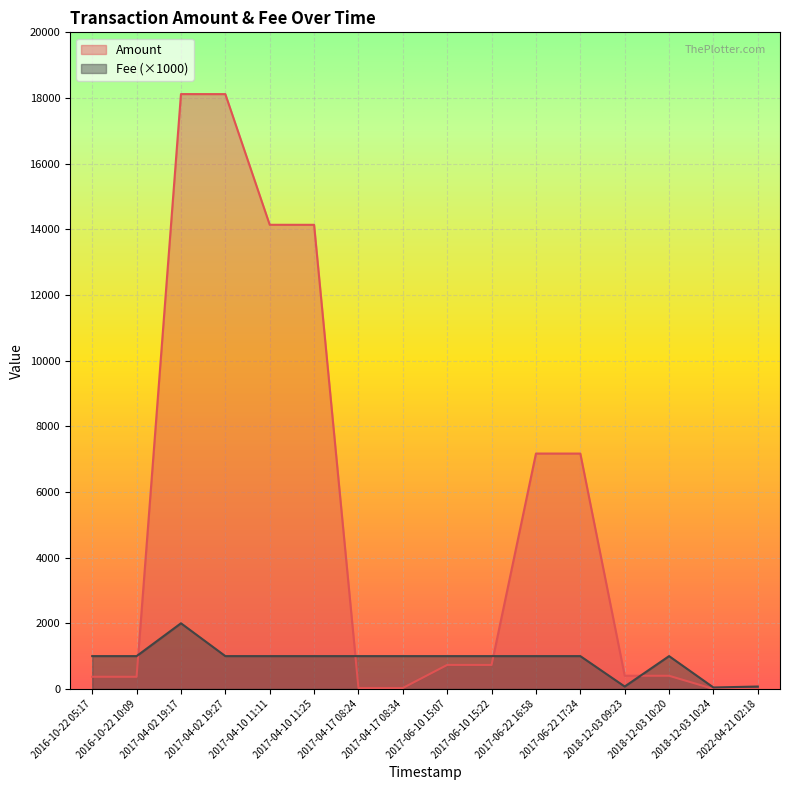

What is the label of the 10th point from the right?

2017-04-17 08:24